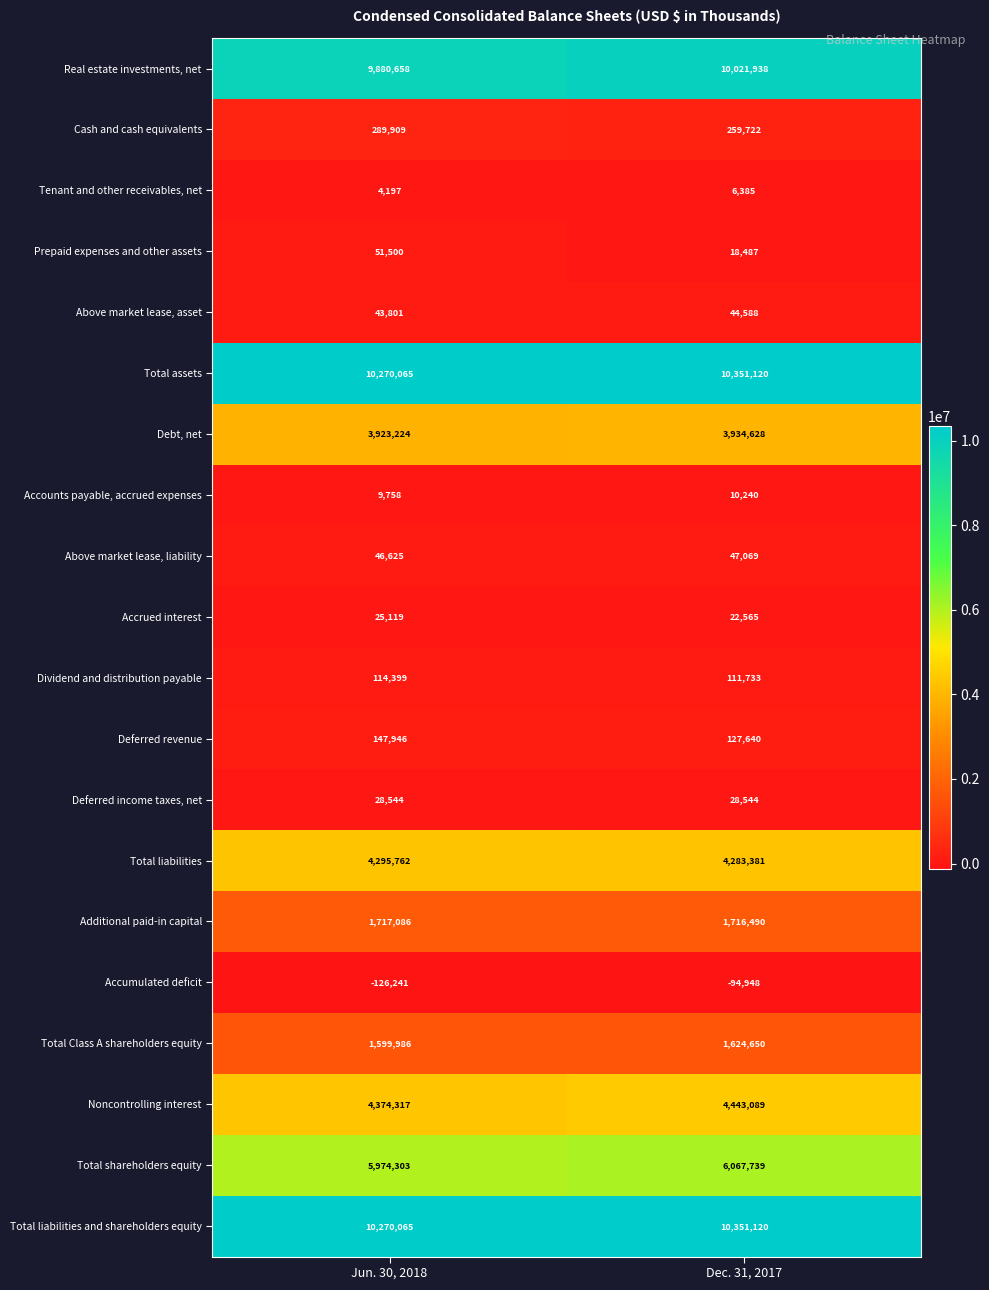

Is it true that Accounts payable, accrued expenses equals 10240 at Dec. 31, 2017?

True